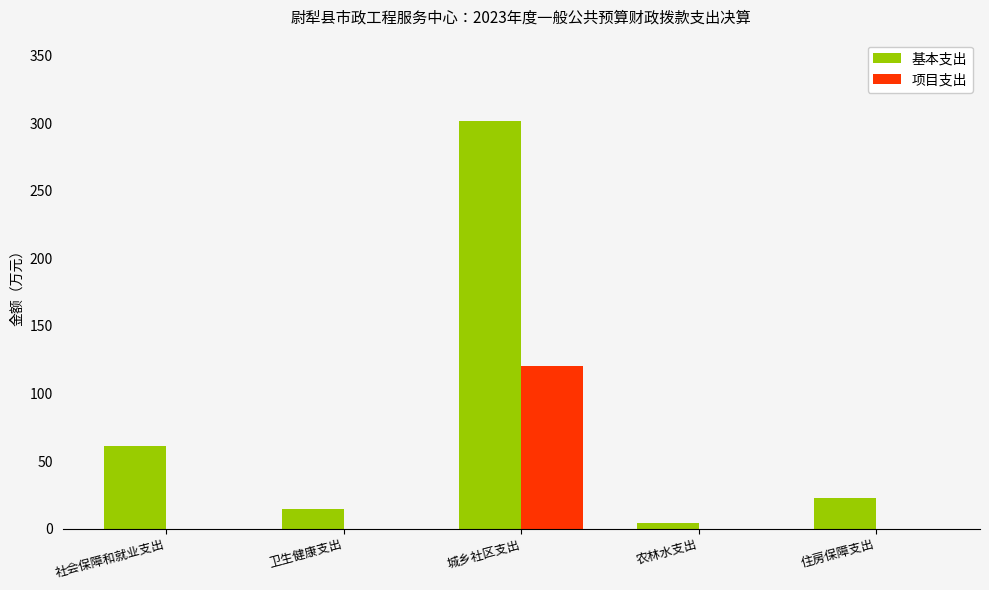

What are all the series names shown in the legend?

基本支出, 项目支出